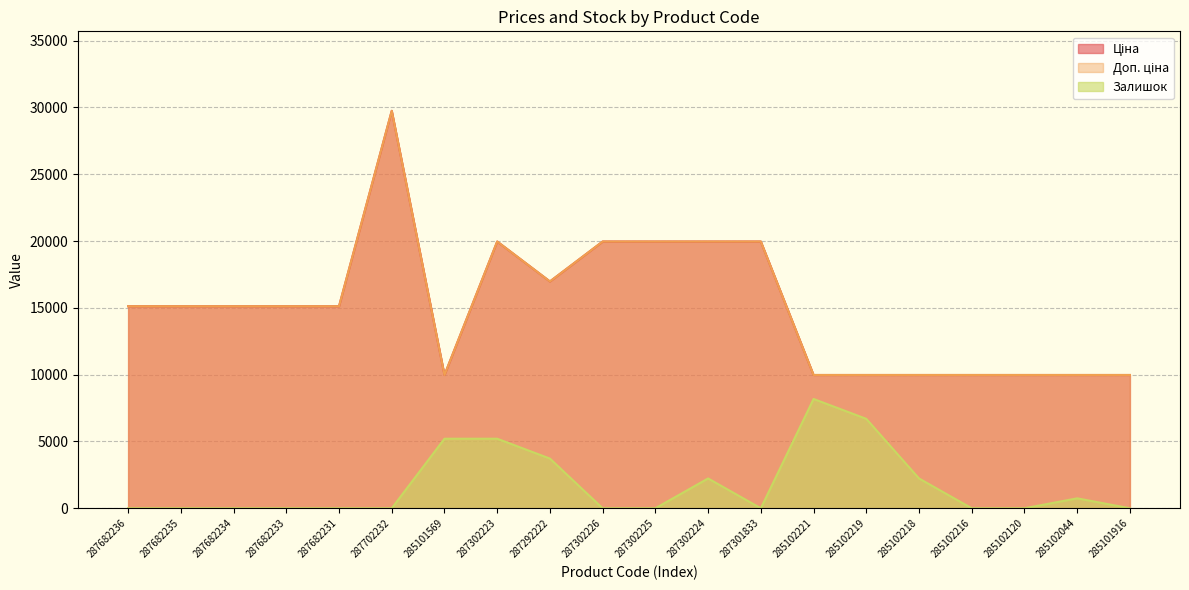

Where is the first local minimum for Доп. ціна?

285101569